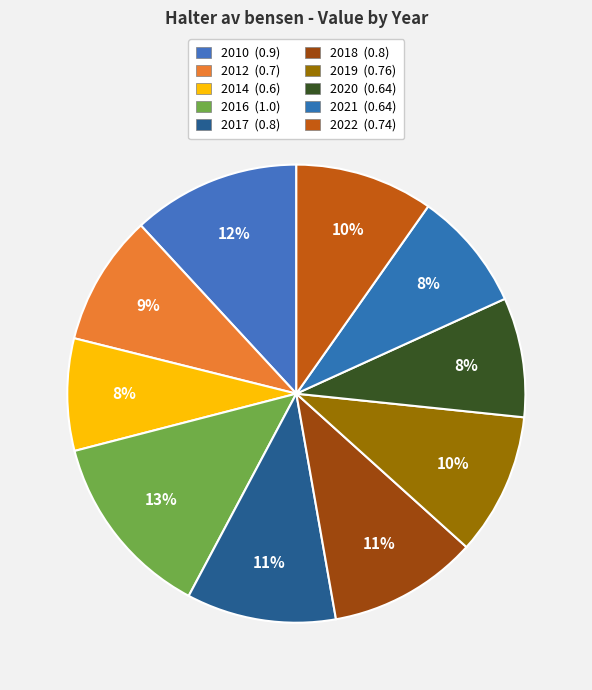

To the nearest percent, what is the average slice percentage?

10%